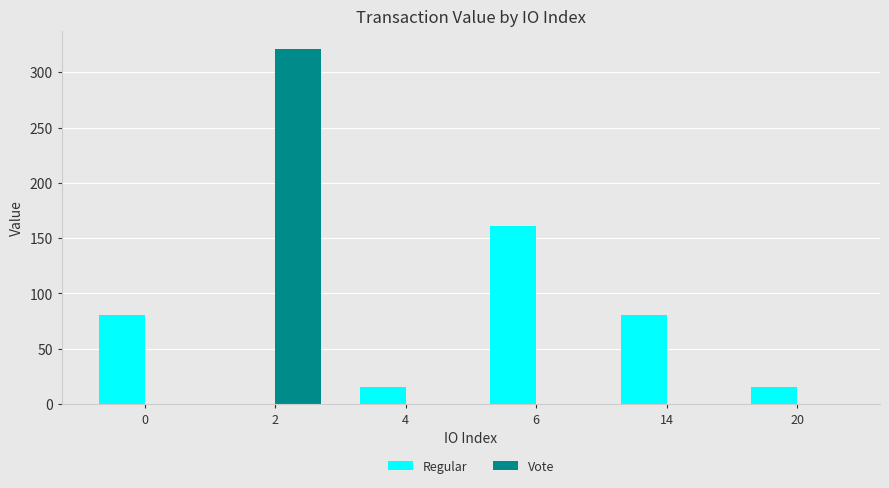

Which series has the widest spread of values?

Vote